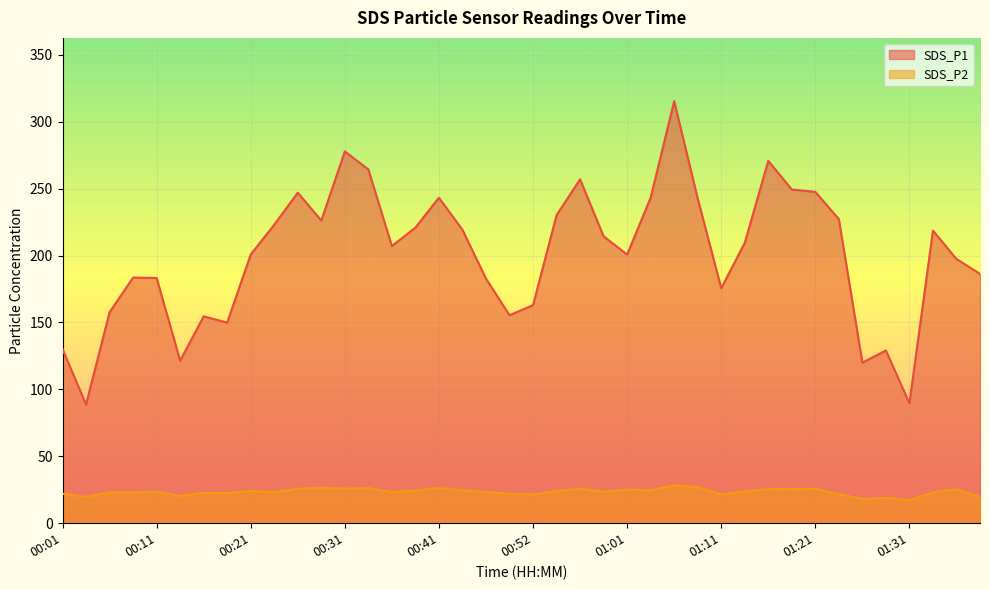

At which category is the sum across all series the highest?

01:06